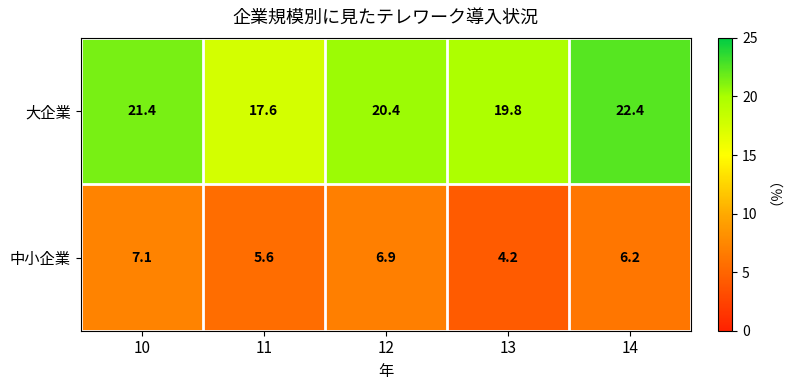

Which series has the widest spread of values?

大企業